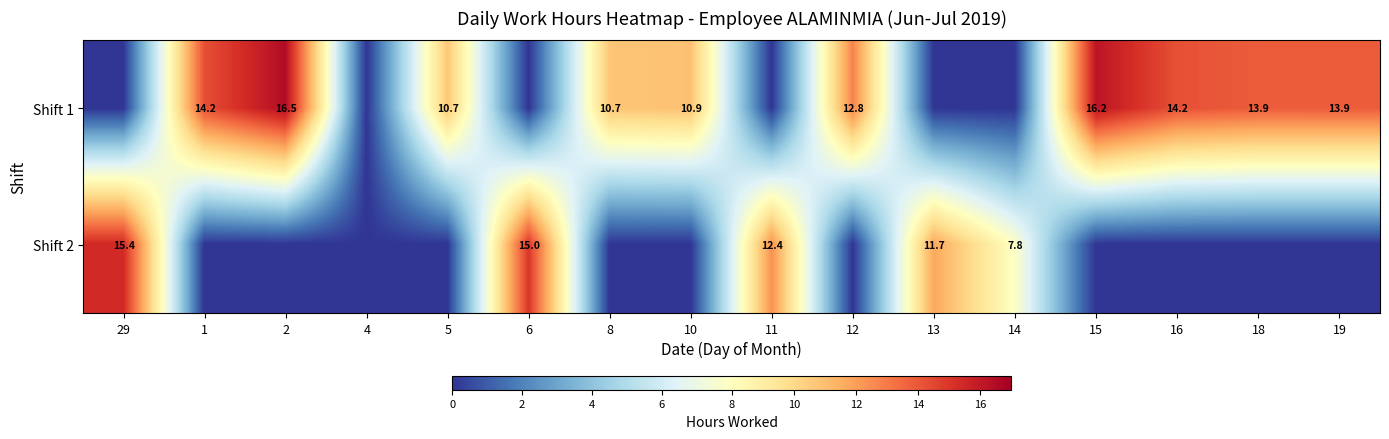

The value of Shift 1 at 15 is 23.1. True or false?

False